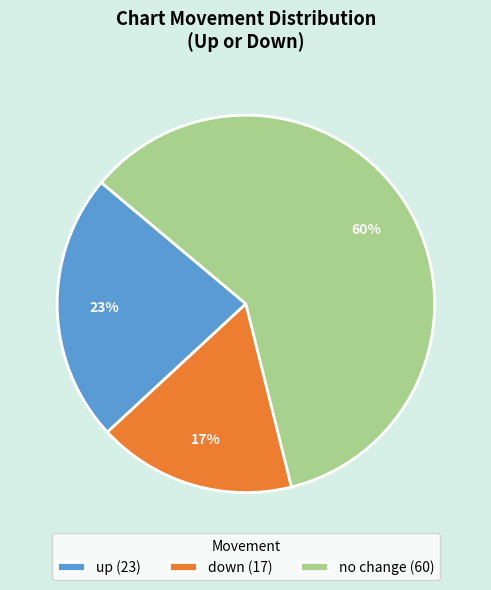

Rank the categories by value from lowest to highest.

down (17), up (23), no change (60)